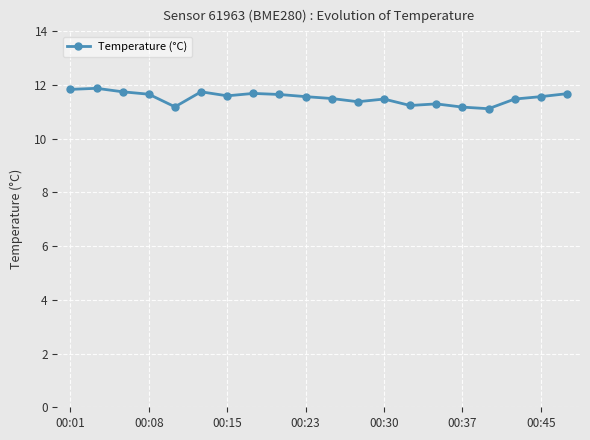

What is the average value?

11.5